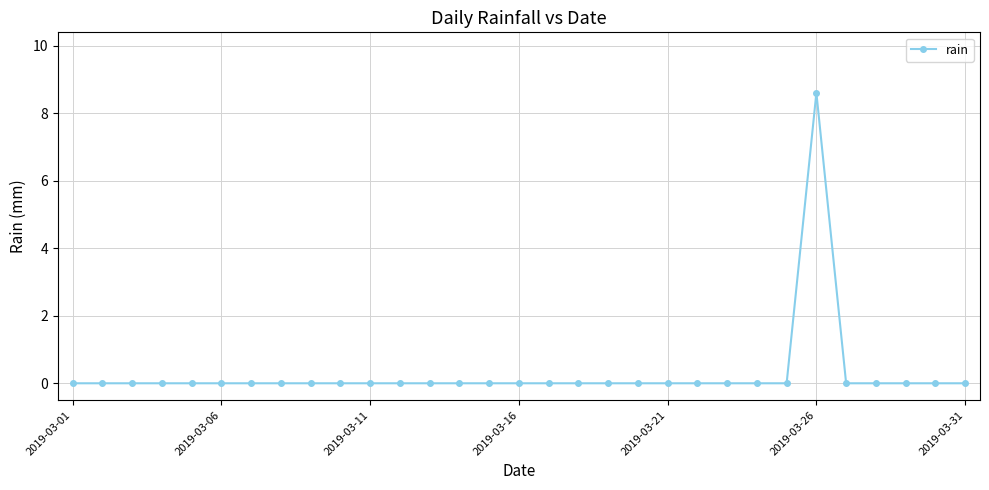

What is the sum of all values?

8.6